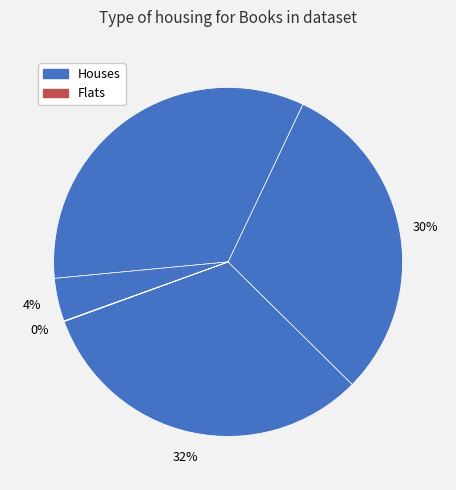

To the nearest percent, what is the average slice percentage?

20%